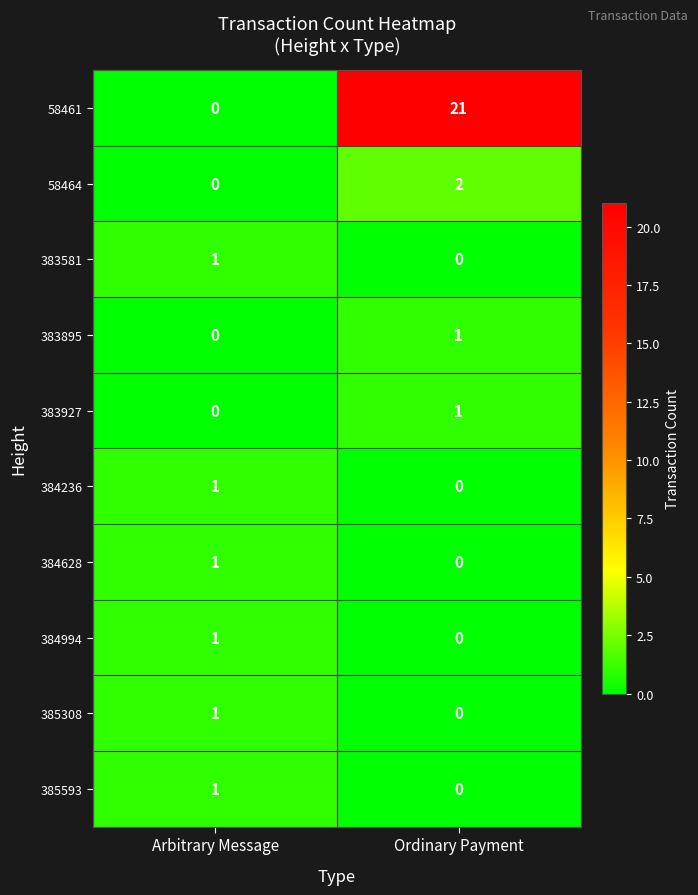

What is the greatest value displayed?

21